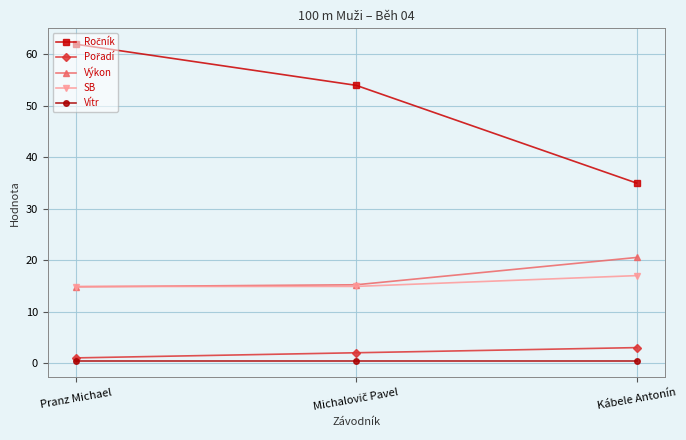

What is the maximum value for Výkon?

20.5